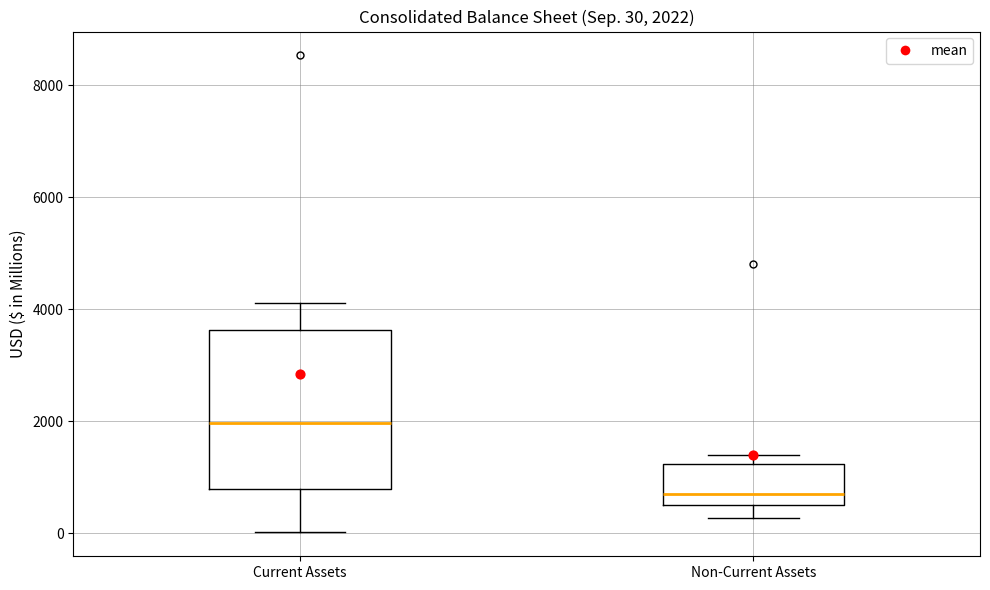

Comparing the boxes themselves (not the whiskers), which one is the tallest?

Current Assets